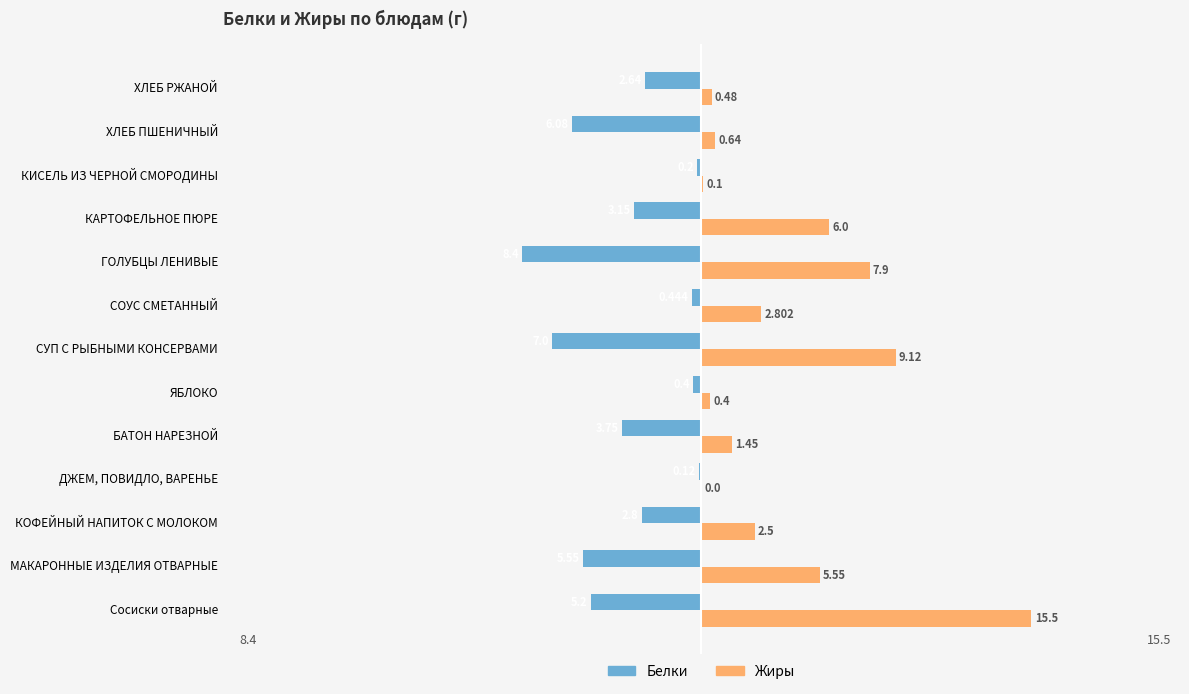

Which series has the largest range (max minus min)?

Жиры